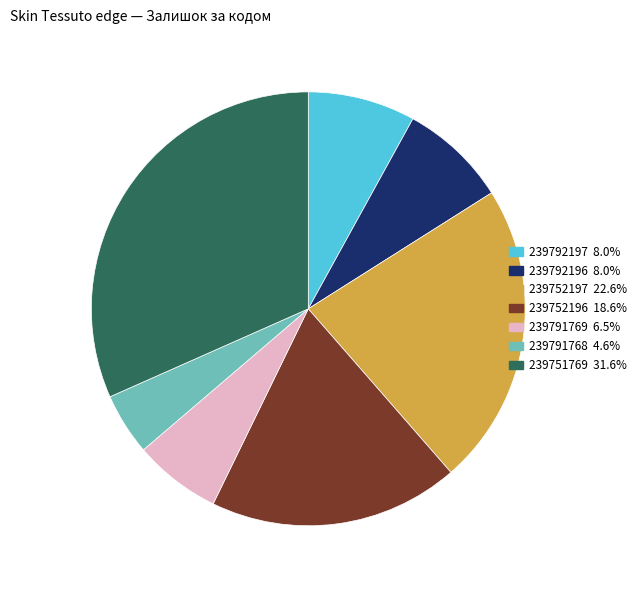

Do 239752197 and 239791768 together represent more than half of the pie?

No